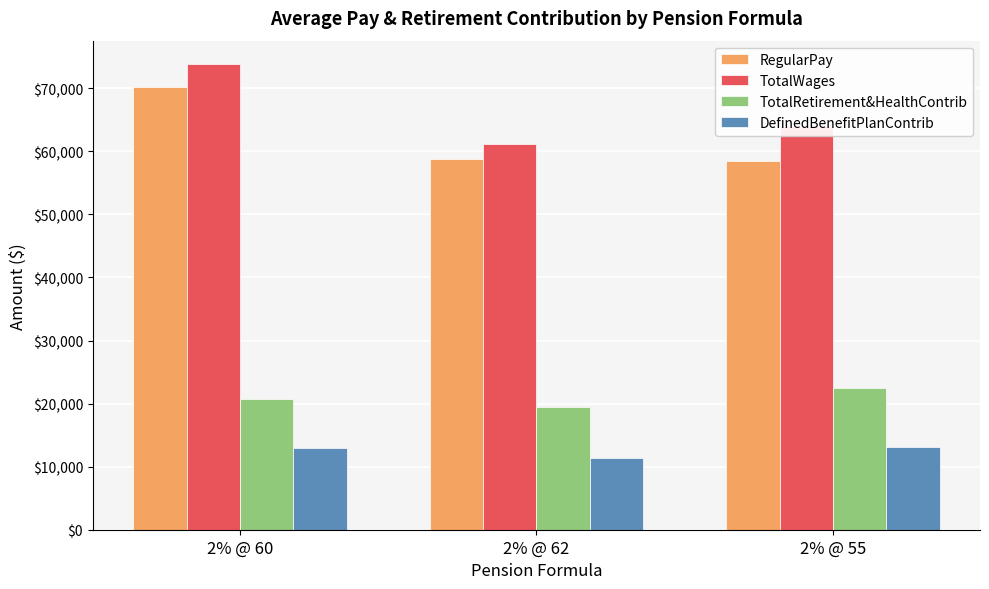

What is the spread (max minus min) of values at 2% @ 60?

60838